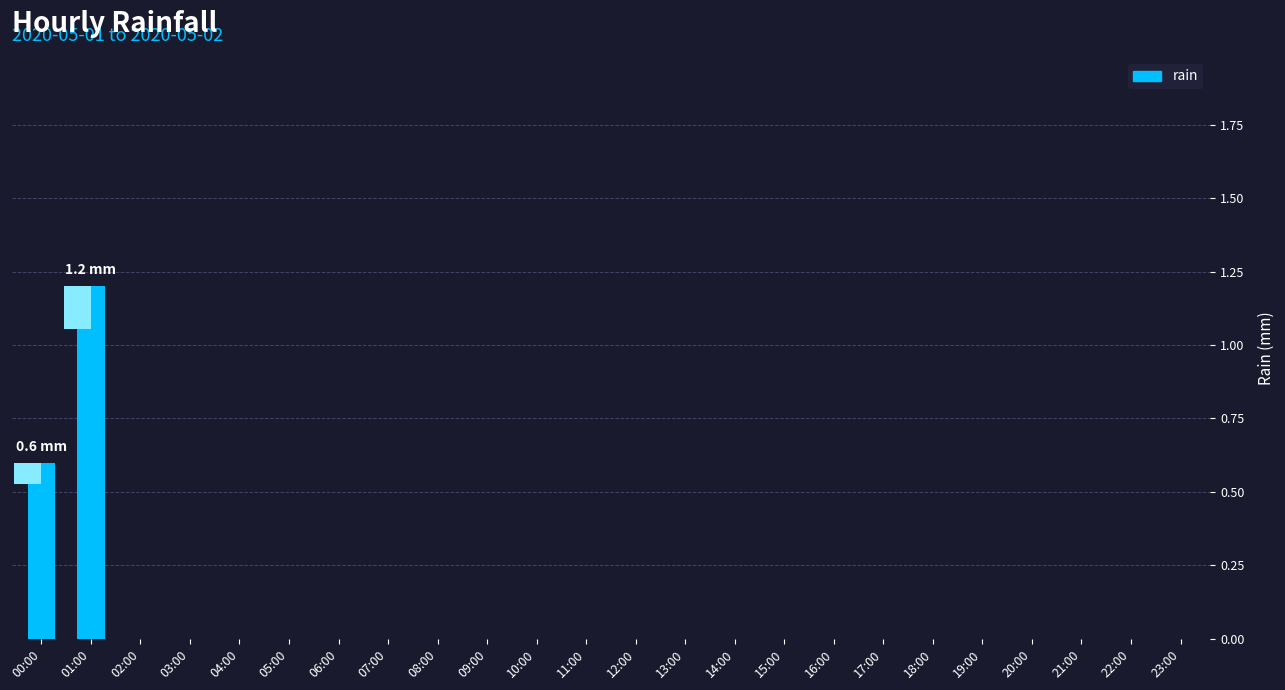

How many distinct data groups are displayed?

1